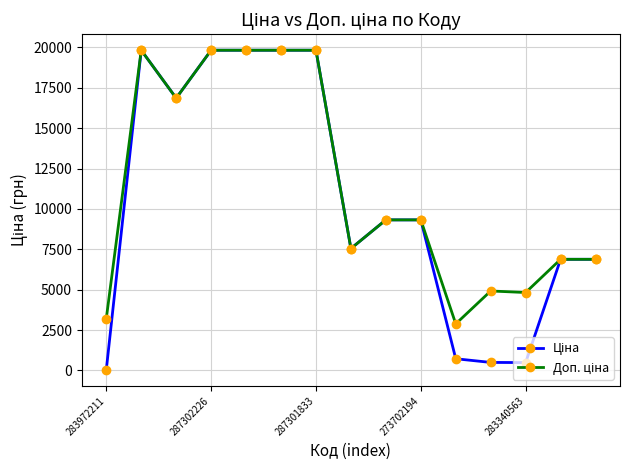

What is the total value across all series at 287301833?

39662.1